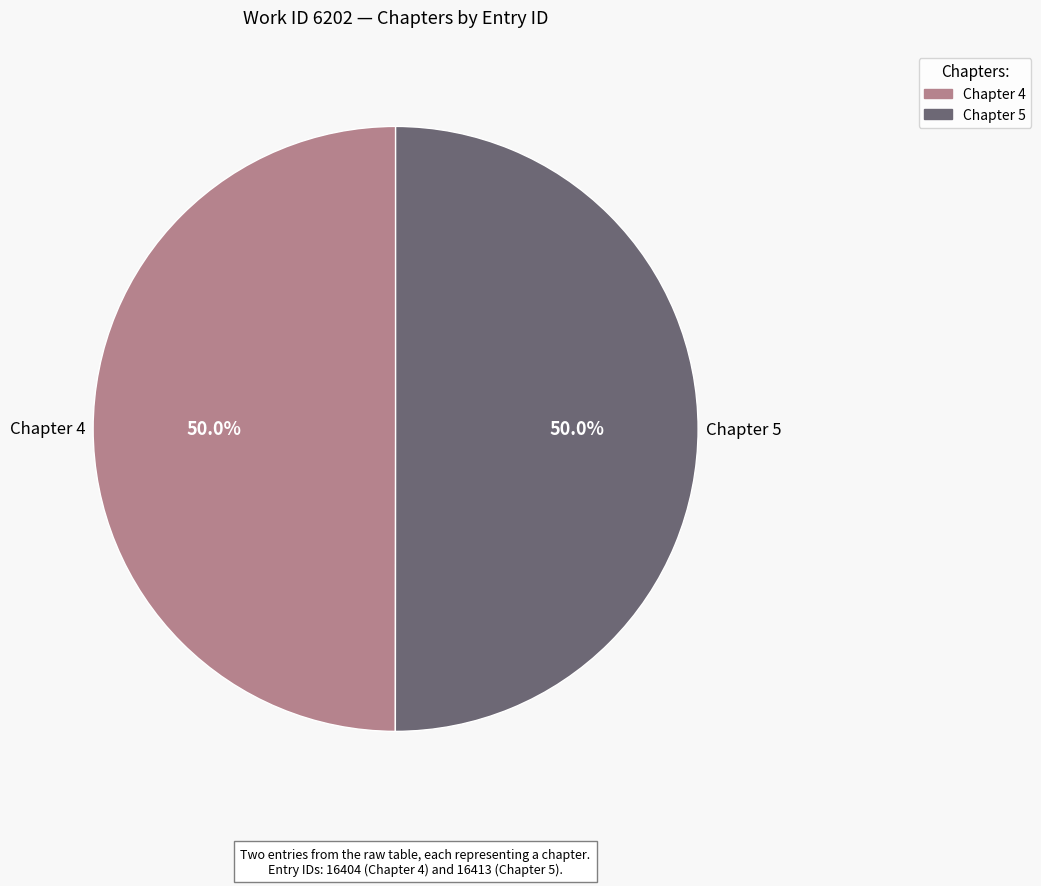

True or false: Chapter 5 accounts for 35% of the total.

False